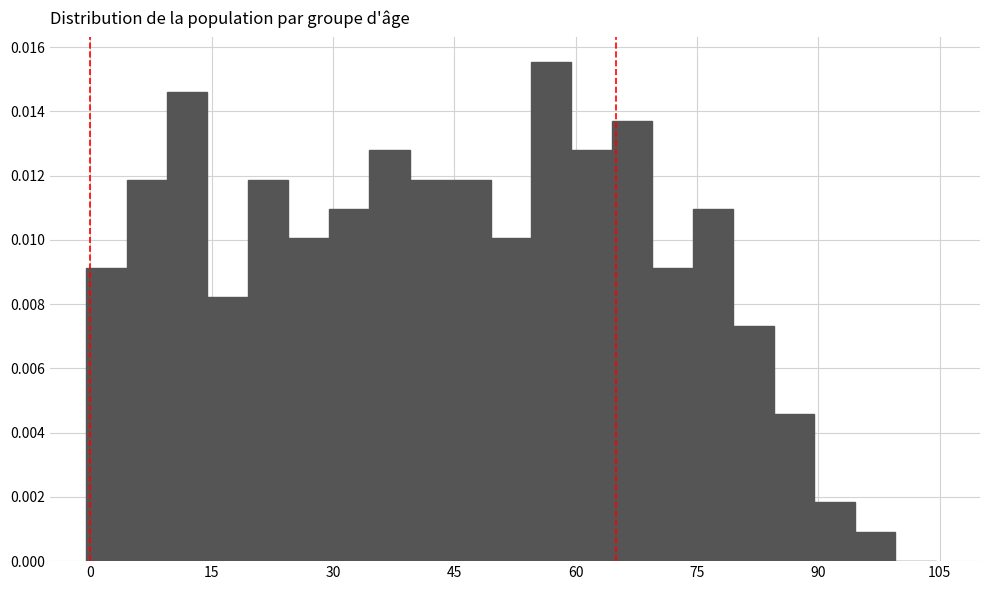

Read against the x-axis, roughly where is the centre of the tallest bar?

58